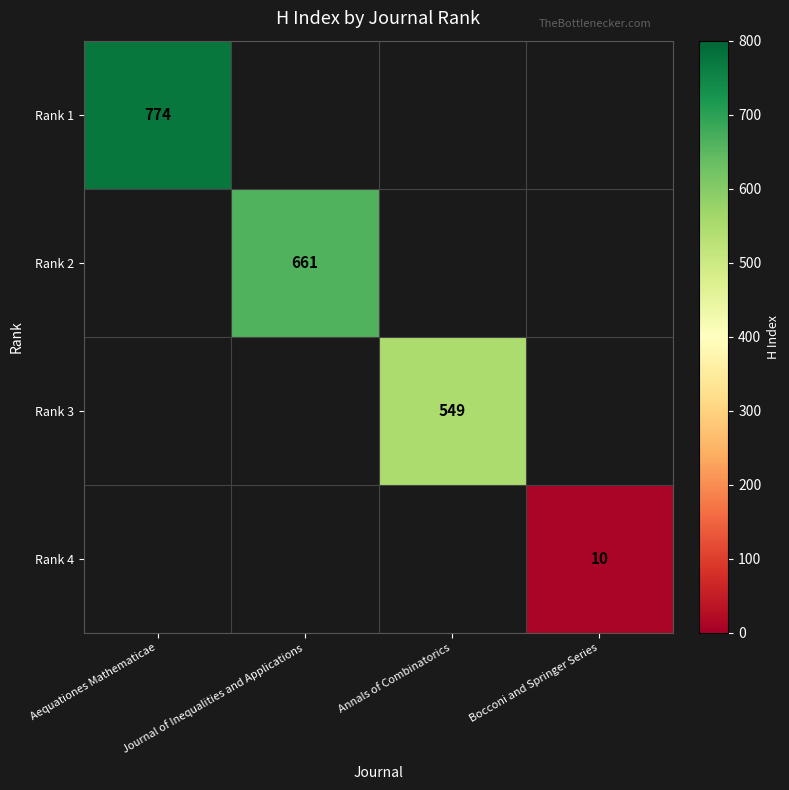

The value of Rank 3 at Annals of Combinatorics is 251. True or false?

False